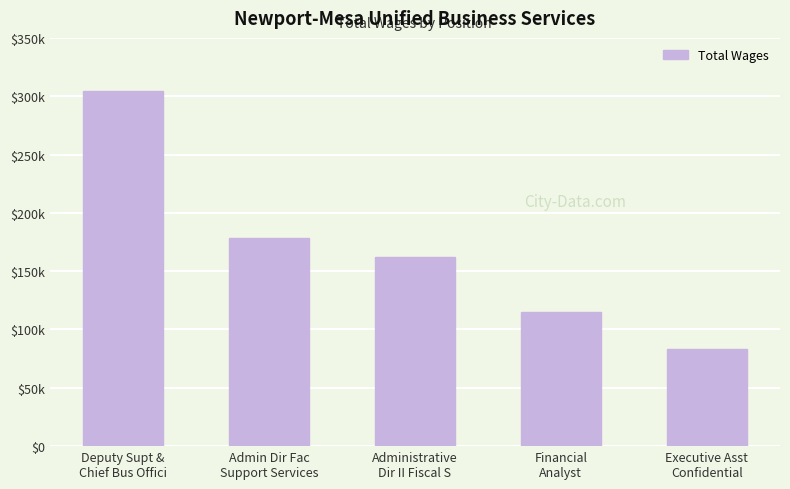

The value at Executive Asst
Confidential is 27590. True or false?

False